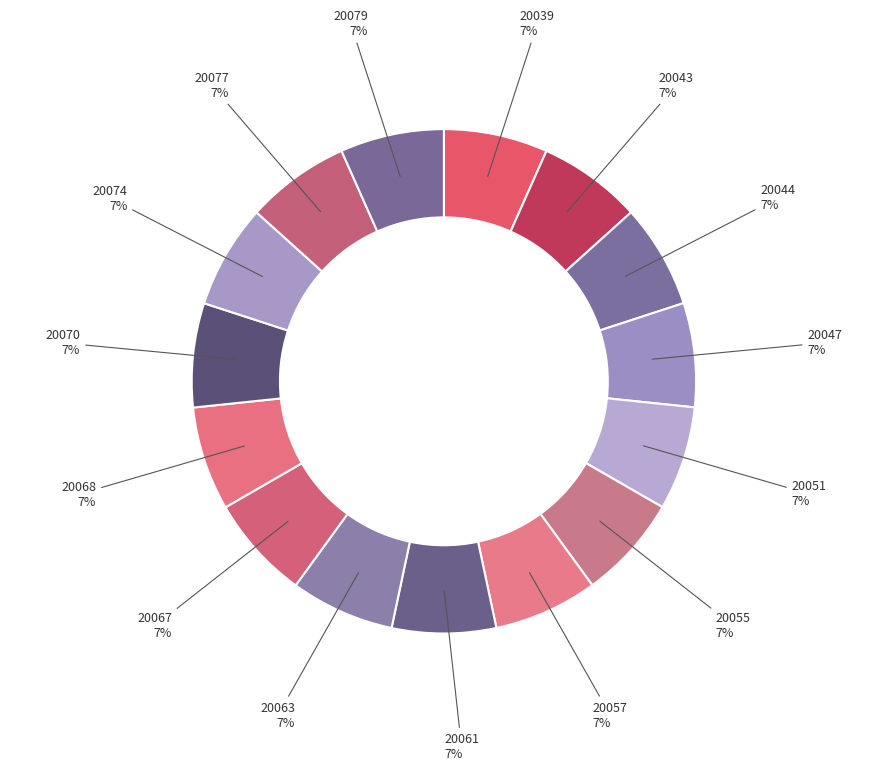

Does 20067 represent more than half of the total?

No